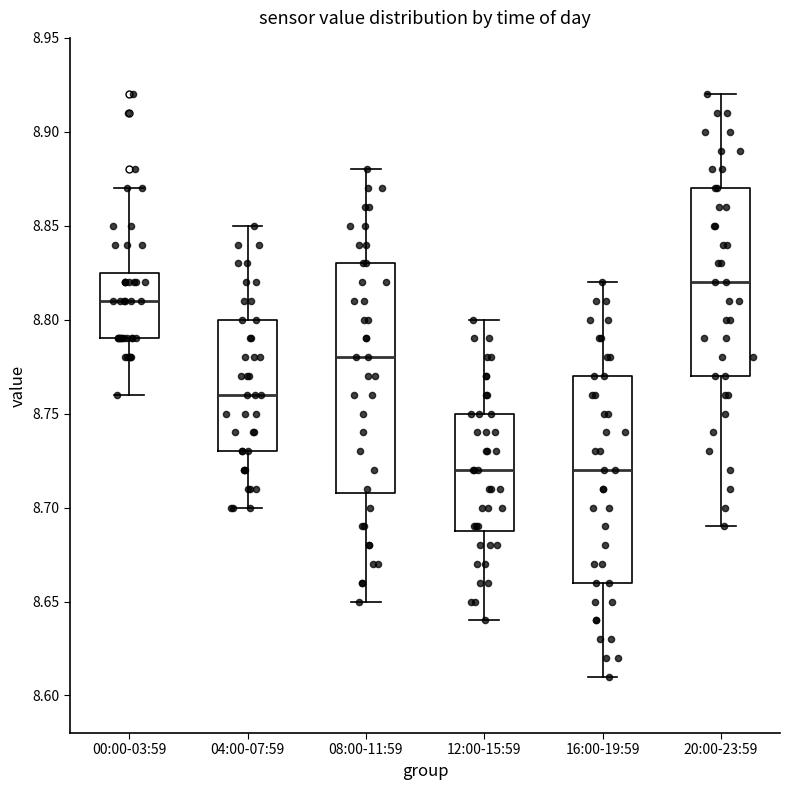

Where does the median line of the box for 16:00-19:59 sit on the y-axis? The values are not printed on the chart, so give them approximately, as read against the axis.

8.720